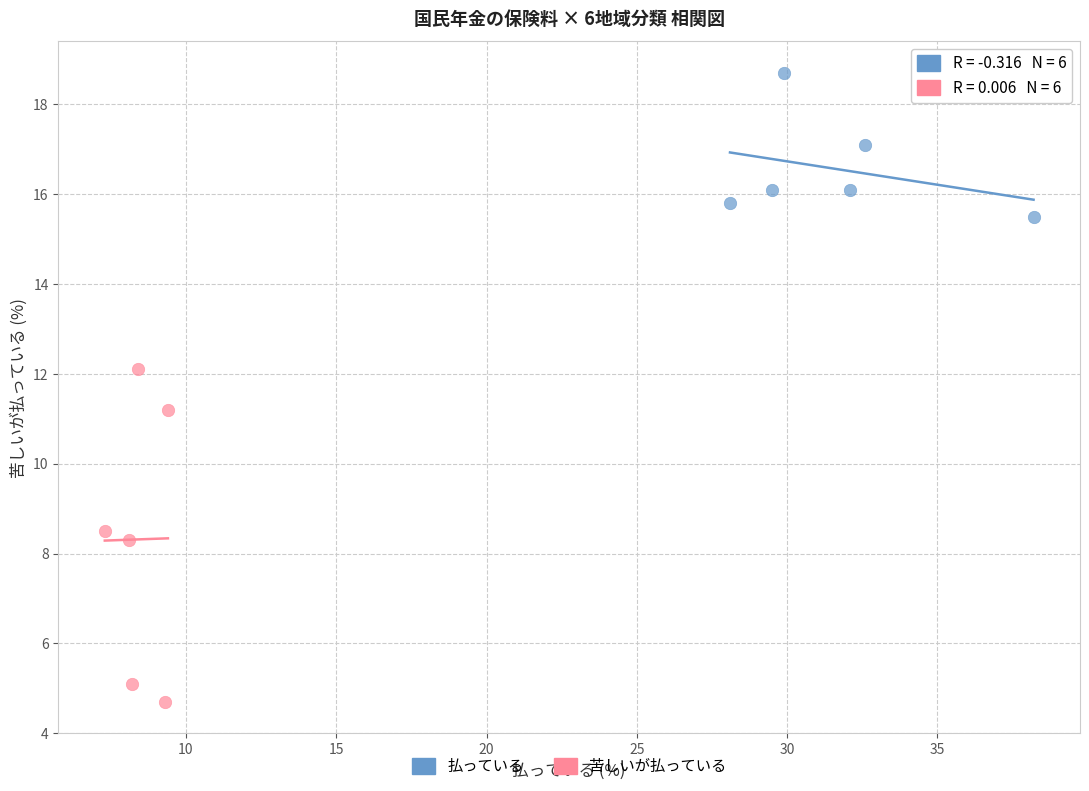

Which series has the largest Y range (max minus min)?

苦しいが払っている